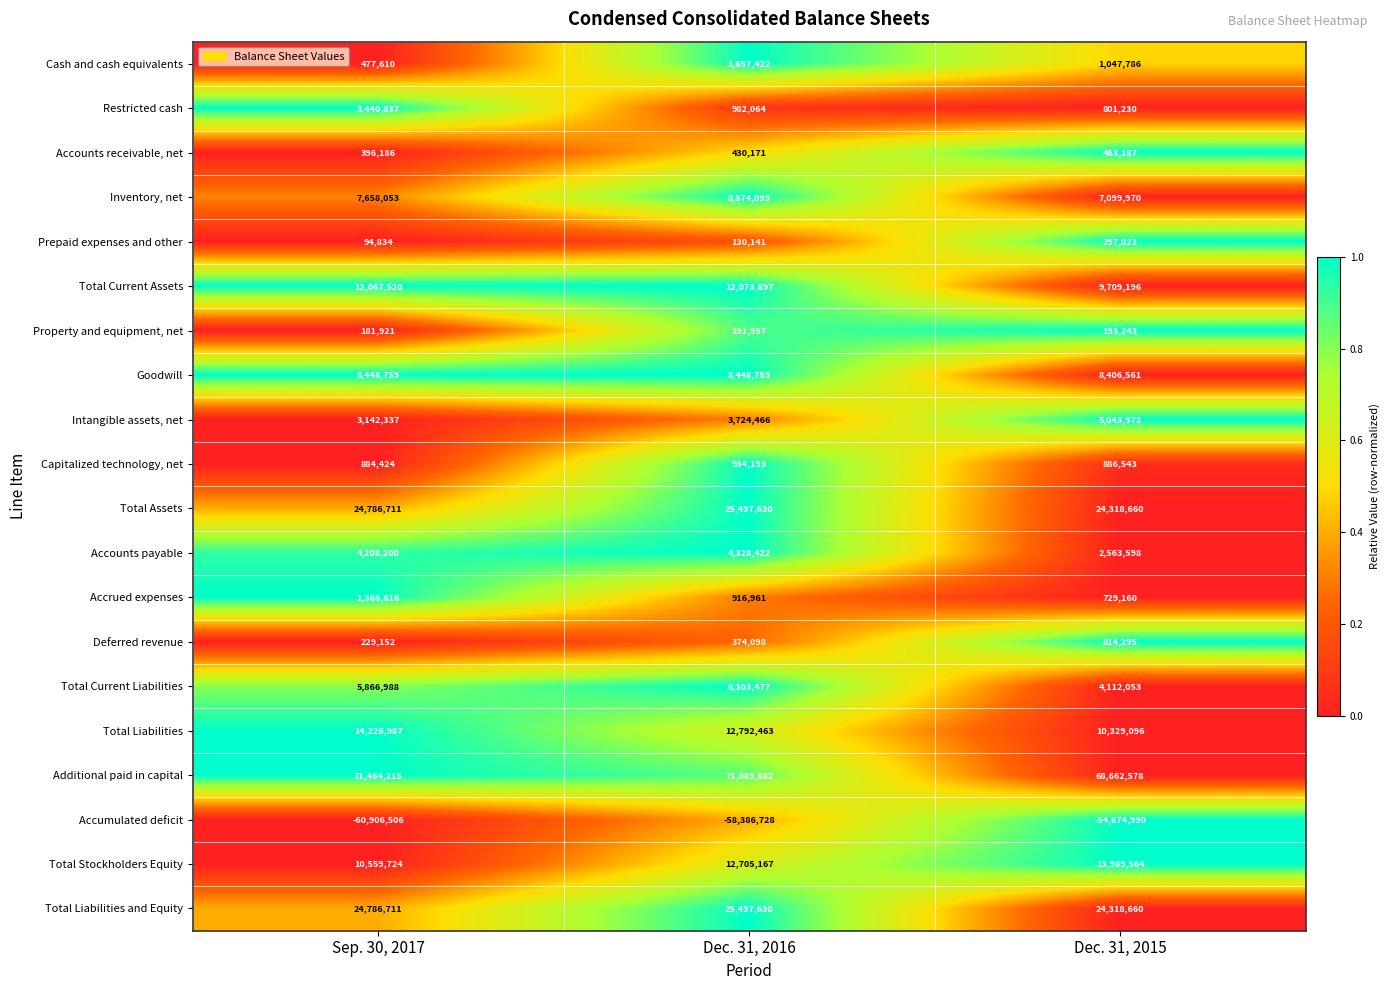

List the labels in order of Total Current Liabilities value, smallest first.

Dec. 31, 2015, Sep. 30, 2017, Dec. 31, 2016